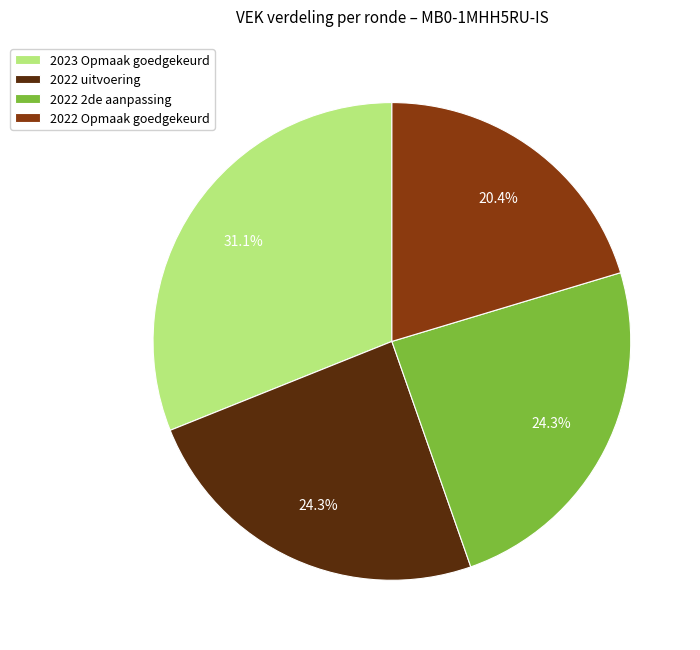

What is the ratio of the value at 2023 Opmaak goedgekeurd to the value at 2022 uitvoering?

1.3